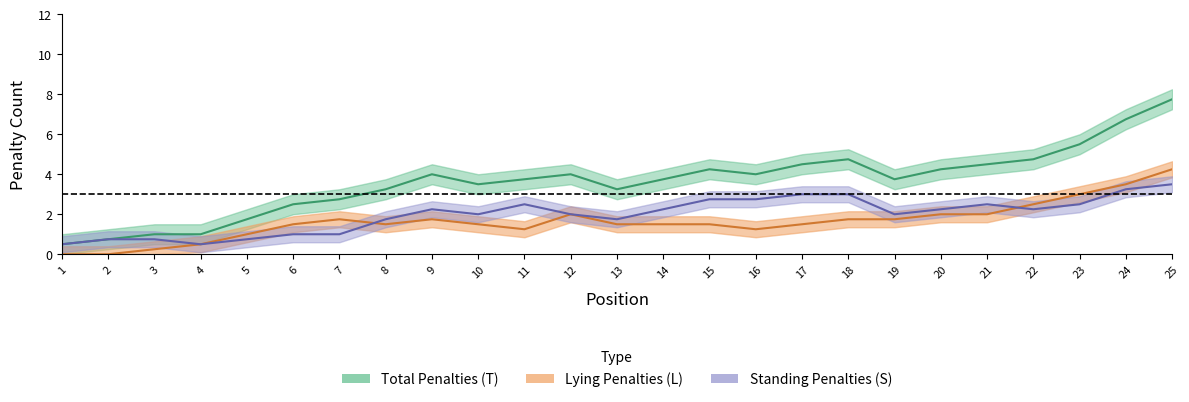

In T, how many points are higher than both neighbors (excluding endpoints)?

4